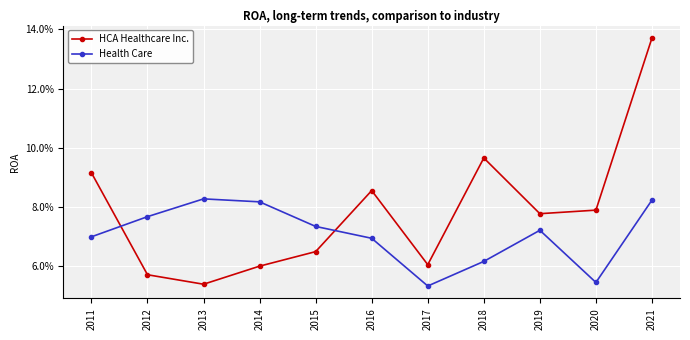

The Health Care series shows 0.1 at 2020. True or false?

True